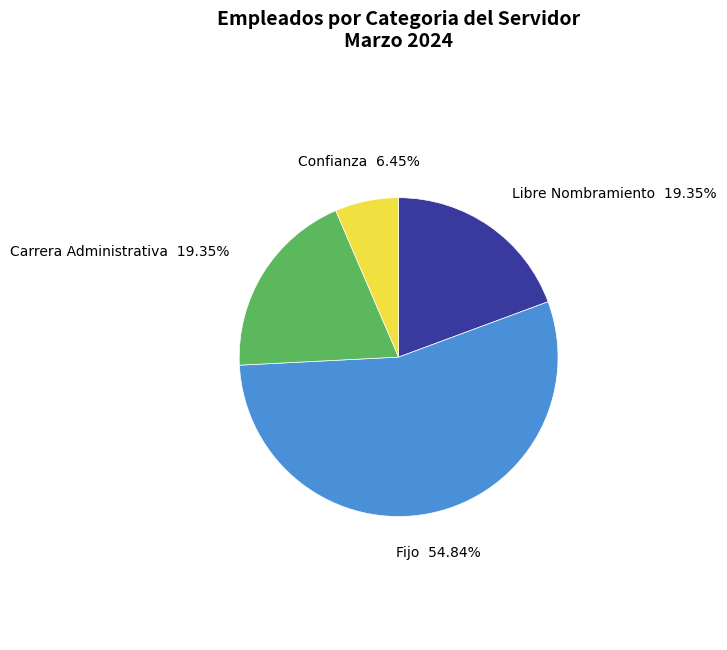

Is there a majority slice in this chart?

Yes